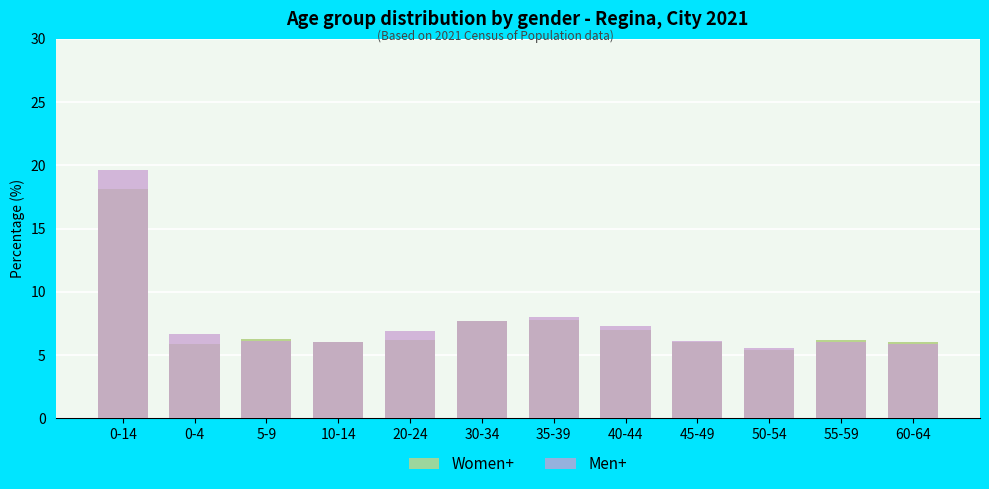

Reading right to left, transcribe all the data shown in this chart.

Women+: 6.0	6.2	5.4	6.0	7.0	7.8	7.7	6.2	6.0	6.3	5.9	18.1
Men+: 5.9	6.0	5.6	6.1	7.3	8.0	7.7	6.9	6.0	6.1	6.7	19.6